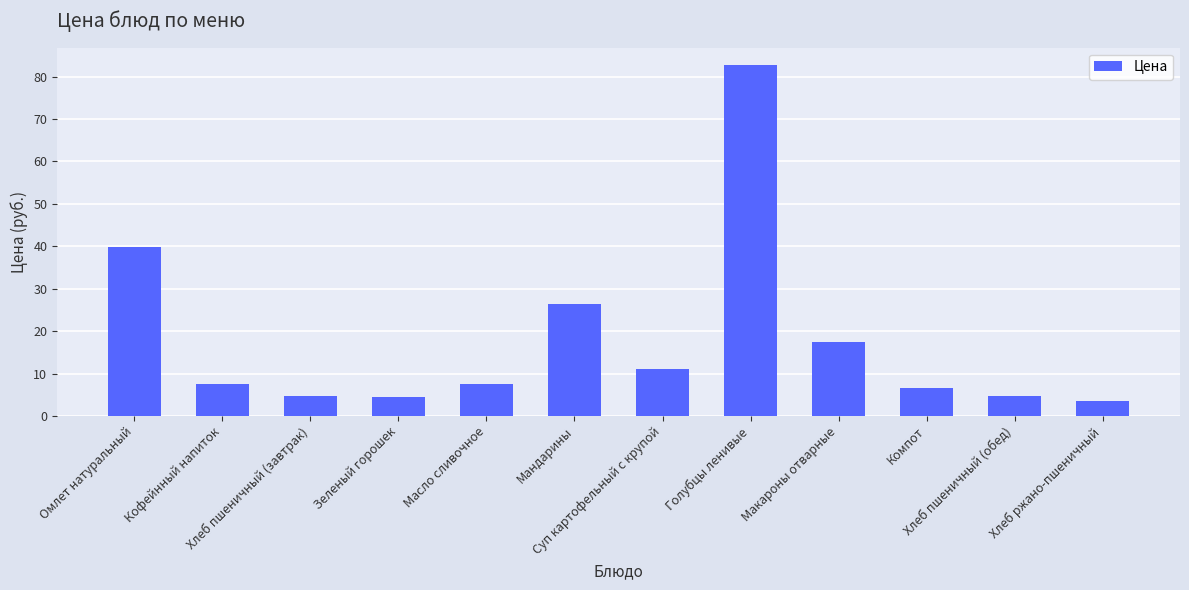

What is the difference between the values at Масло сливочное and Зеленый горошек?

3.0